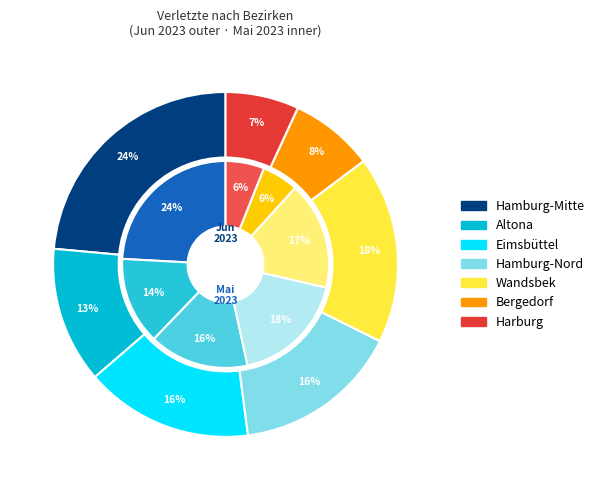

Count the number of slices in the pie.

7